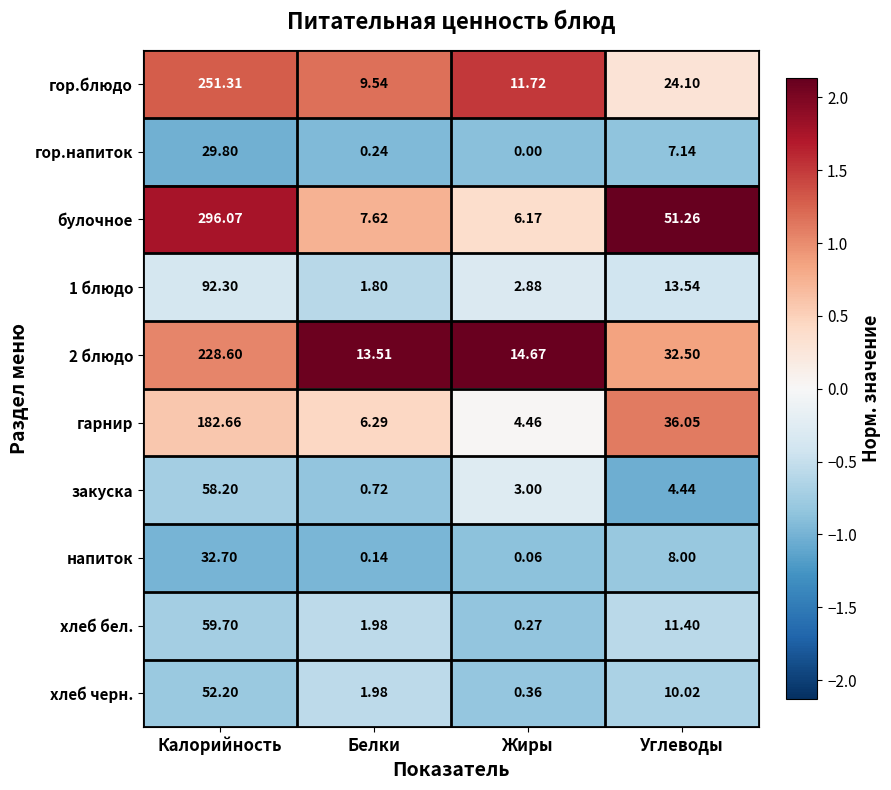

How many data points does each series have?

4